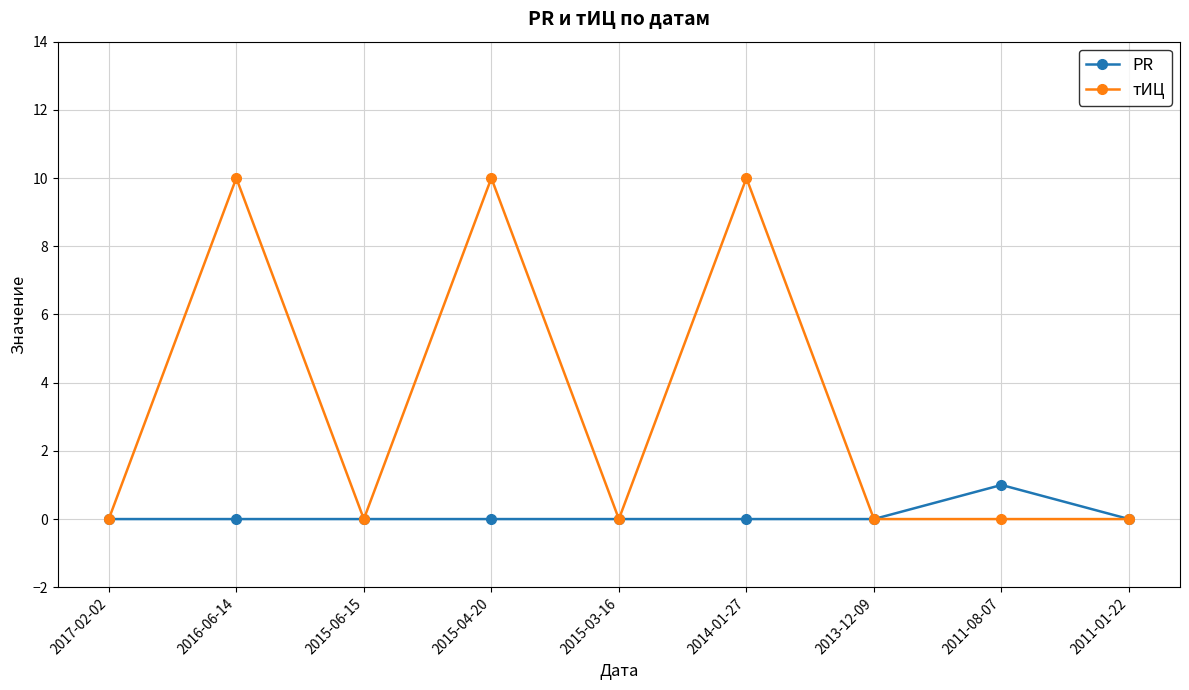

What position from the left is 2011-08-07?

8